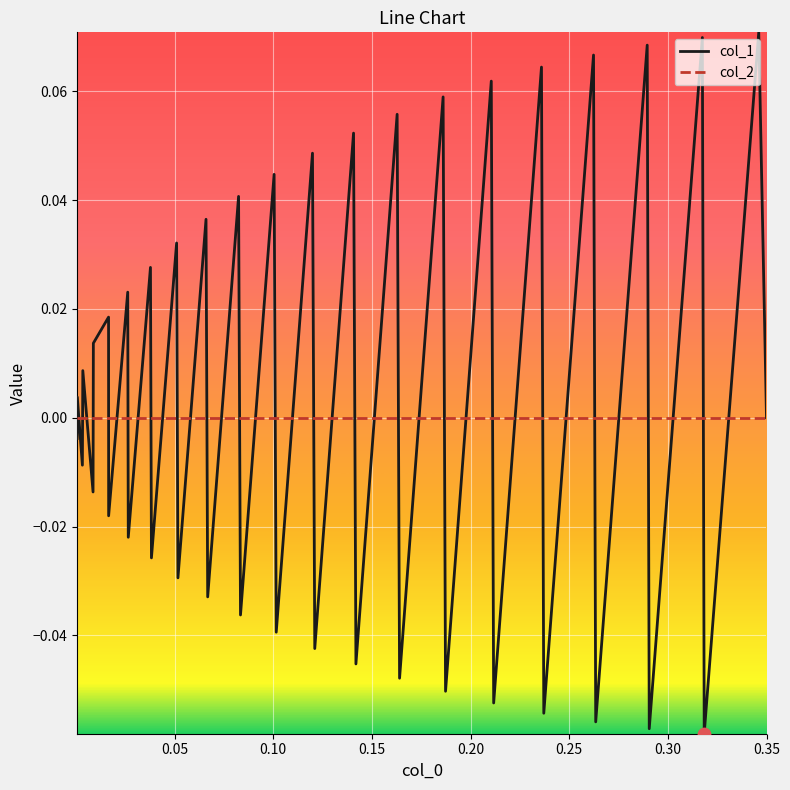

Which series has the largest range (max minus min)?

col_1